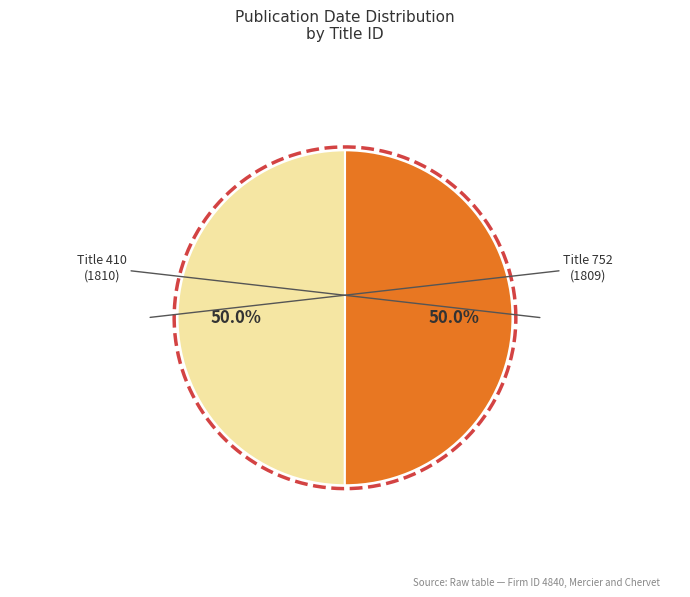

To the nearest percent, what is the combined percentage of 410 and 752?

100%